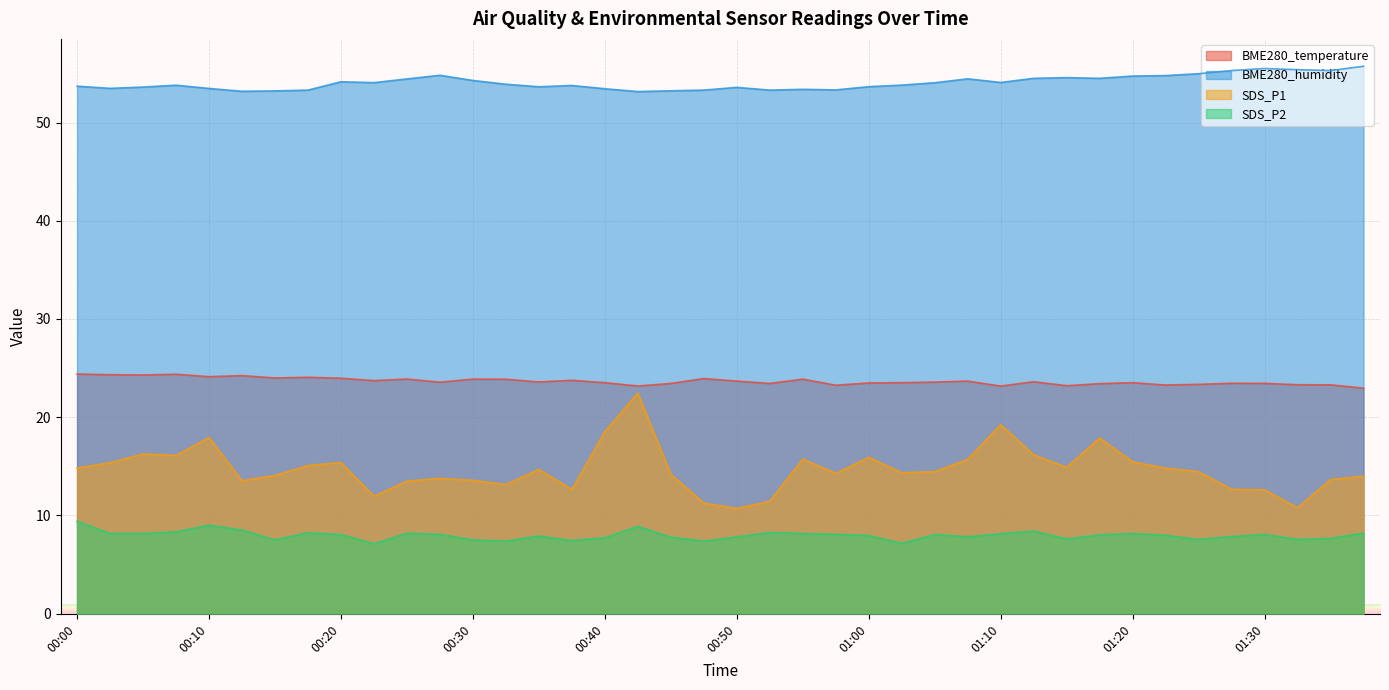

What is the average value of the BME280_temperature series?

23.7